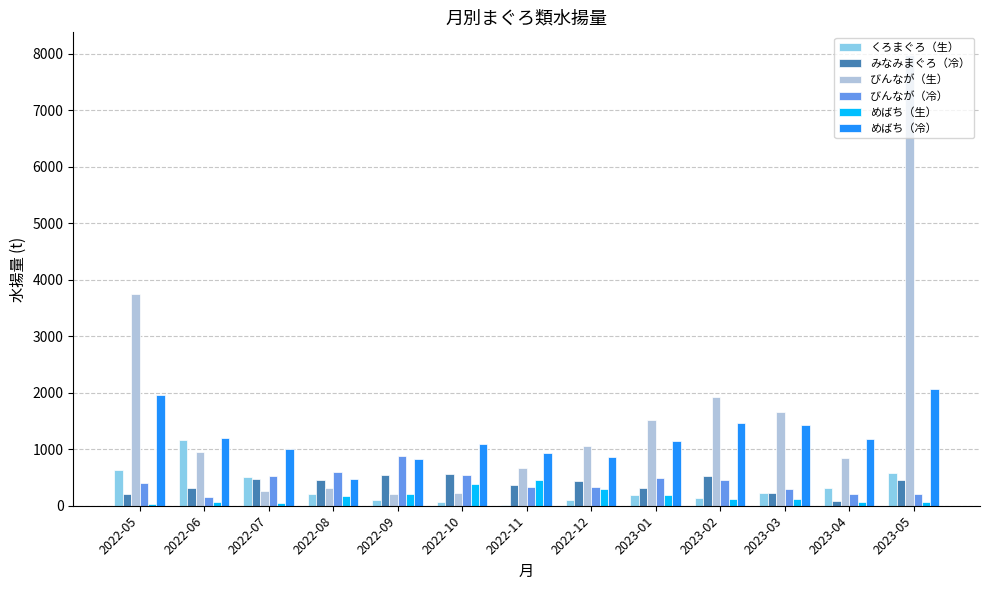

What is the sum of all みなみまぐろ（冷） values?

5001.2